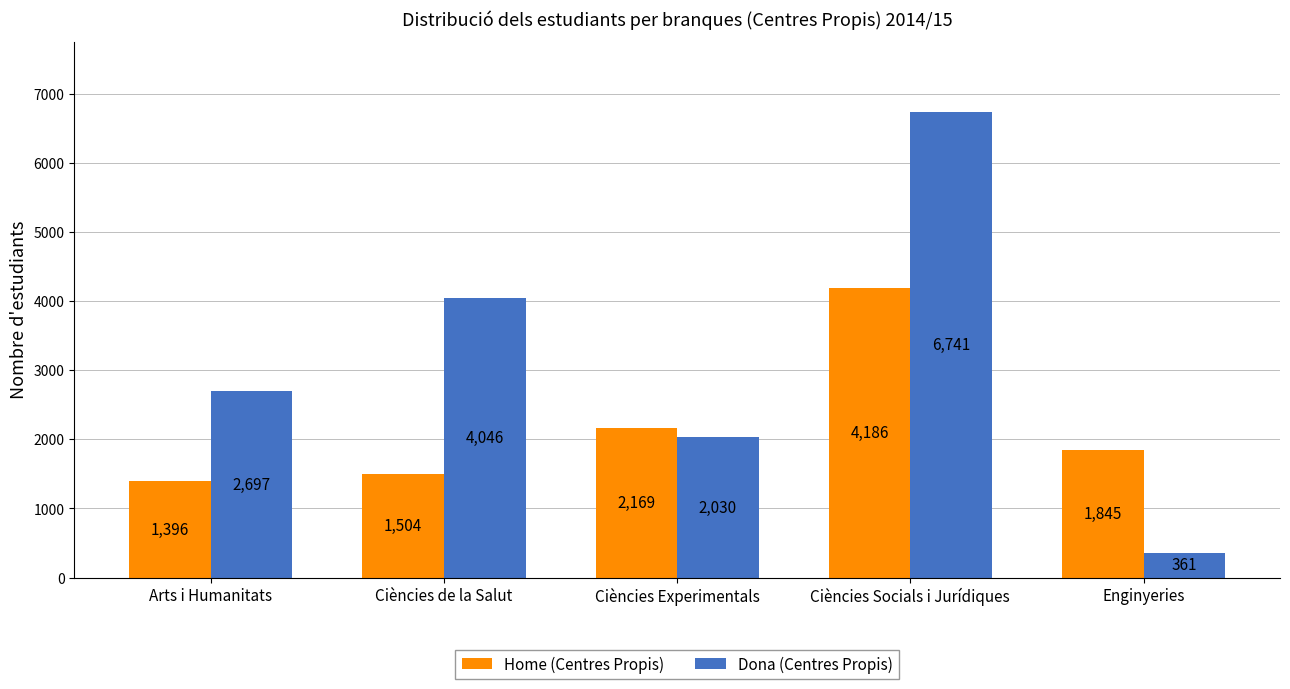

What is the greatest value displayed?

6741